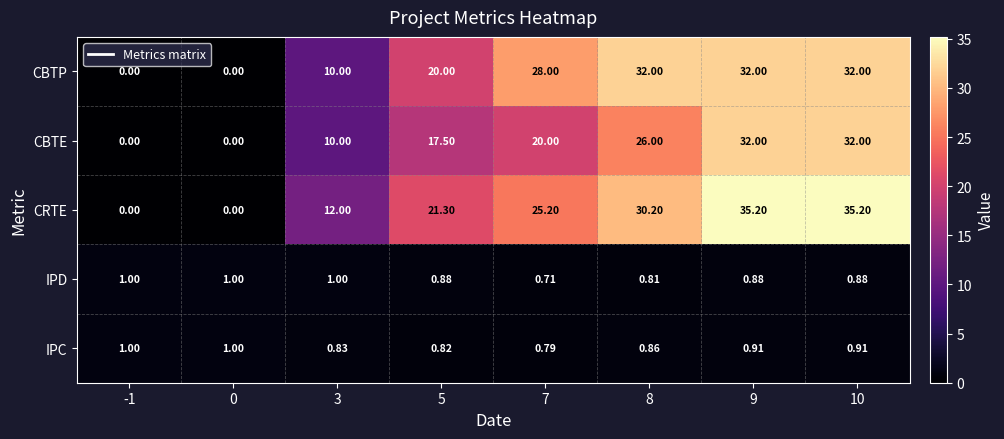

Which series has the largest range (max minus min)?

CRTE